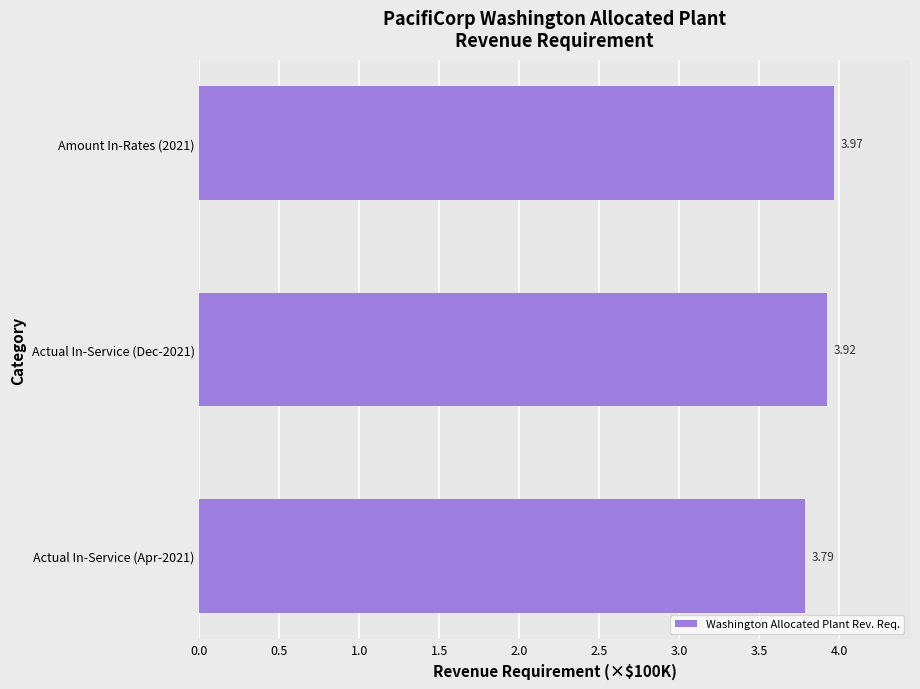

Rank the categories by value from highest to lowest.

Amount In-Rates (2021), Actual In-Service (Dec-2021), Actual In-Service (Apr-2021)